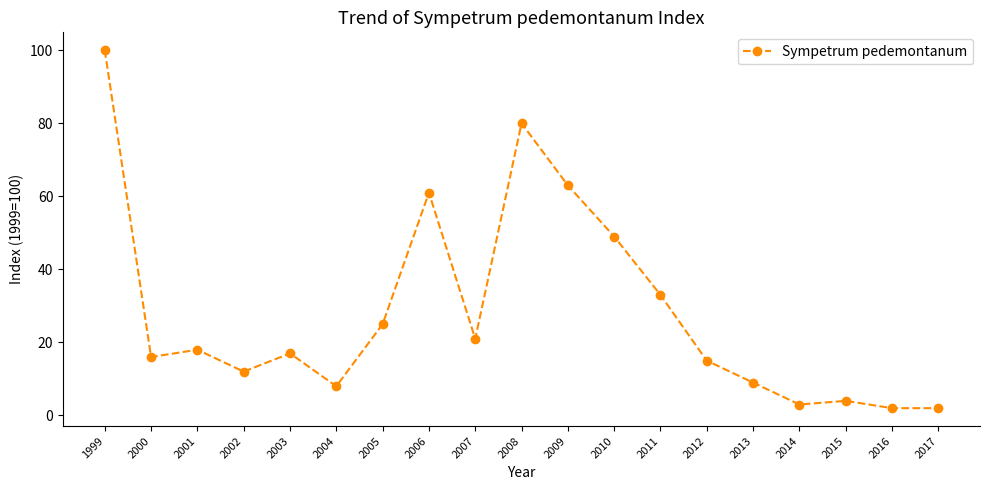

What is the maximum value shown in the chart?

100